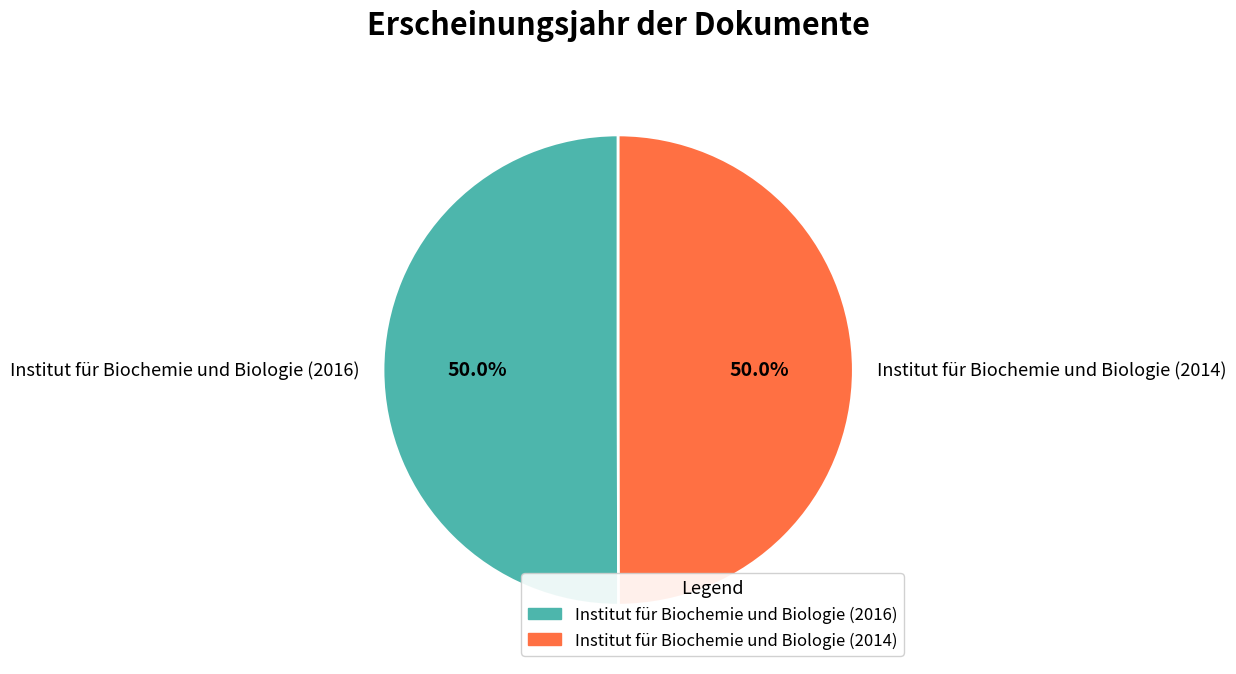

Is the sum of Institut für Biochemie und Biologie (2016) and Institut für Biochemie und Biologie (2014) greater than half?

Yes